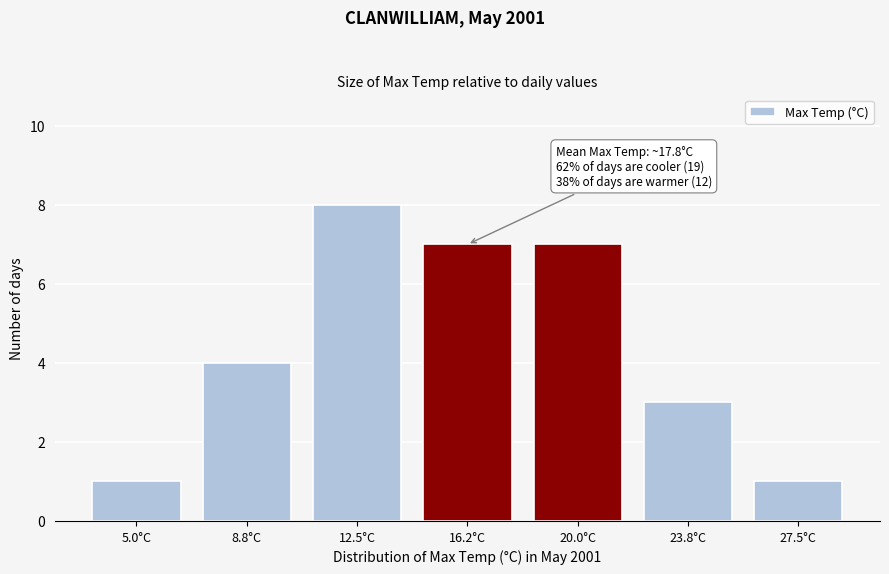

Reading right to left, extract all data points from this chart.

27.5°C=1	23.8°C=3	20.0°C=7	16.2°C=7	12.5°C=8	8.8°C=4	5.0°C=1